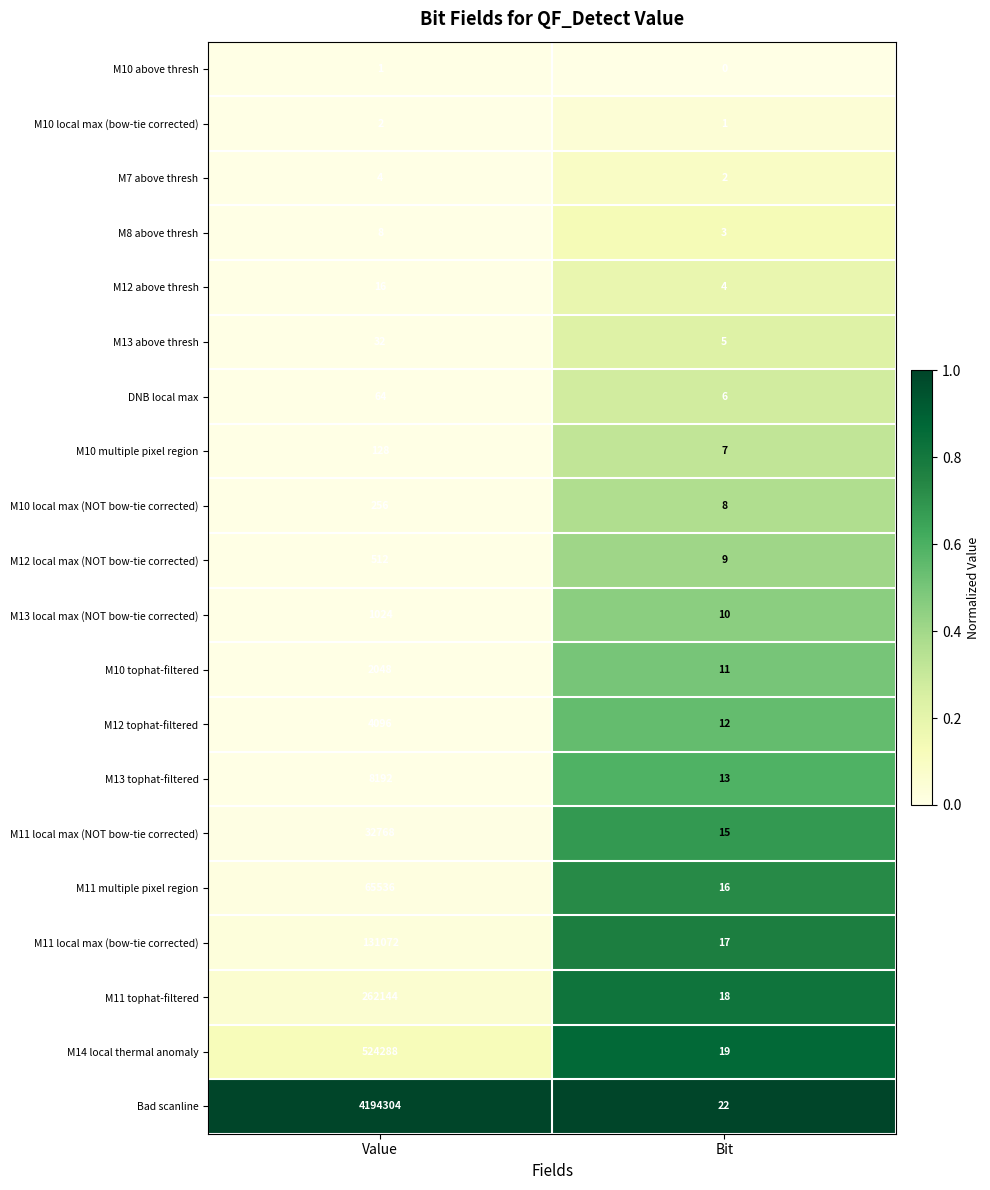

Between Value and Bit, which series saw the biggest shift?

Bad scanline